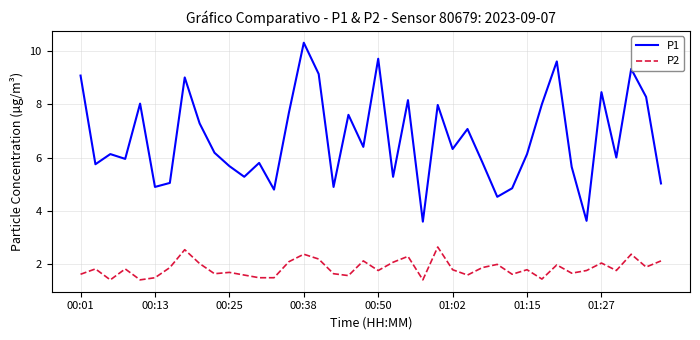

List the series in order of their peak value, lowest first.

P2, P1